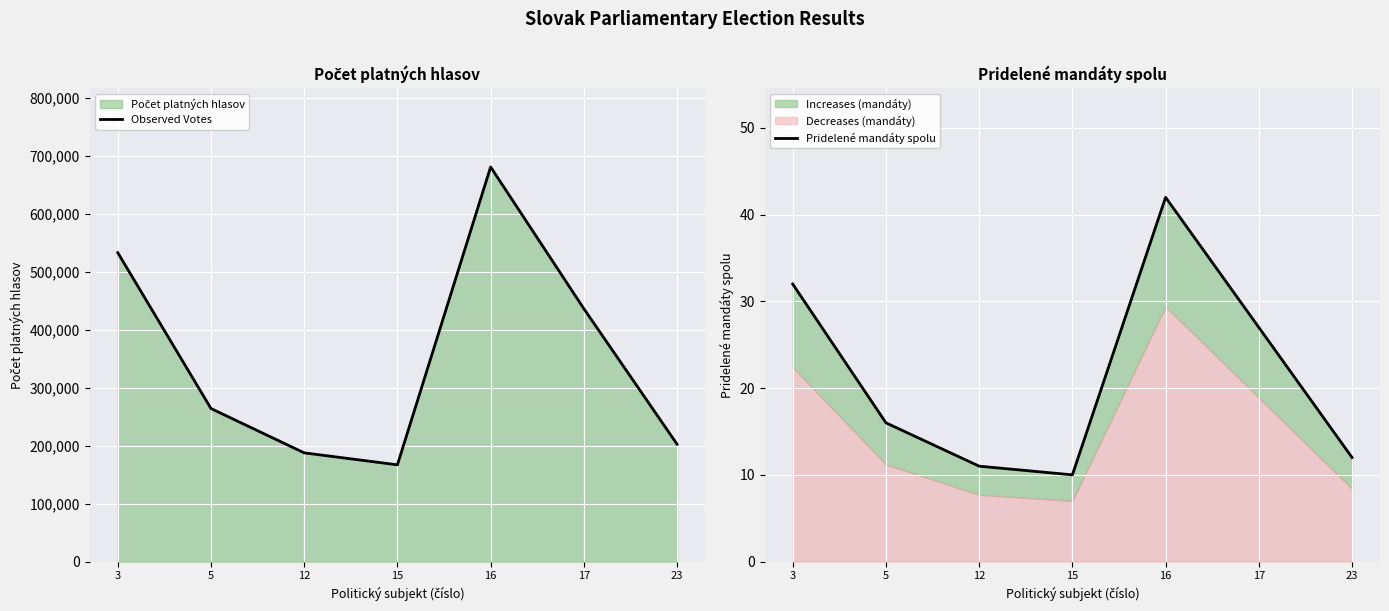

At which category is the sum across all series the highest?

16